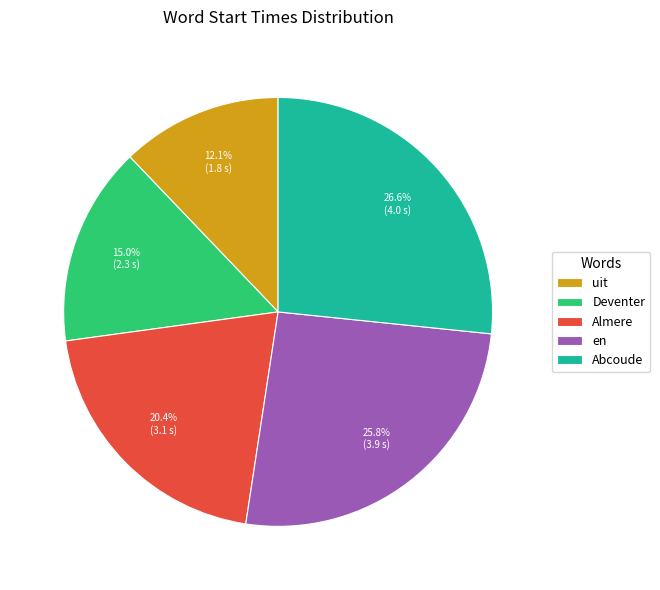

Is it true that en is 17% of the pie?

False